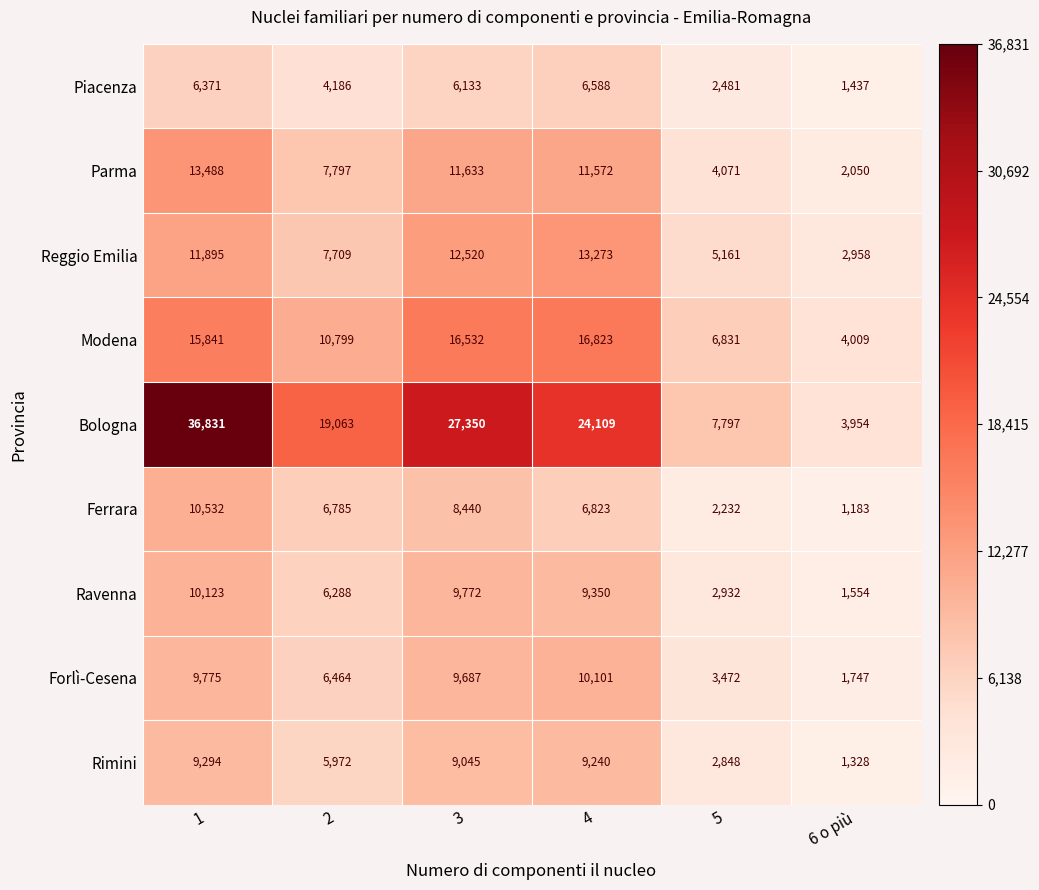

What is the average value of the Reggio Emilia series?

8919